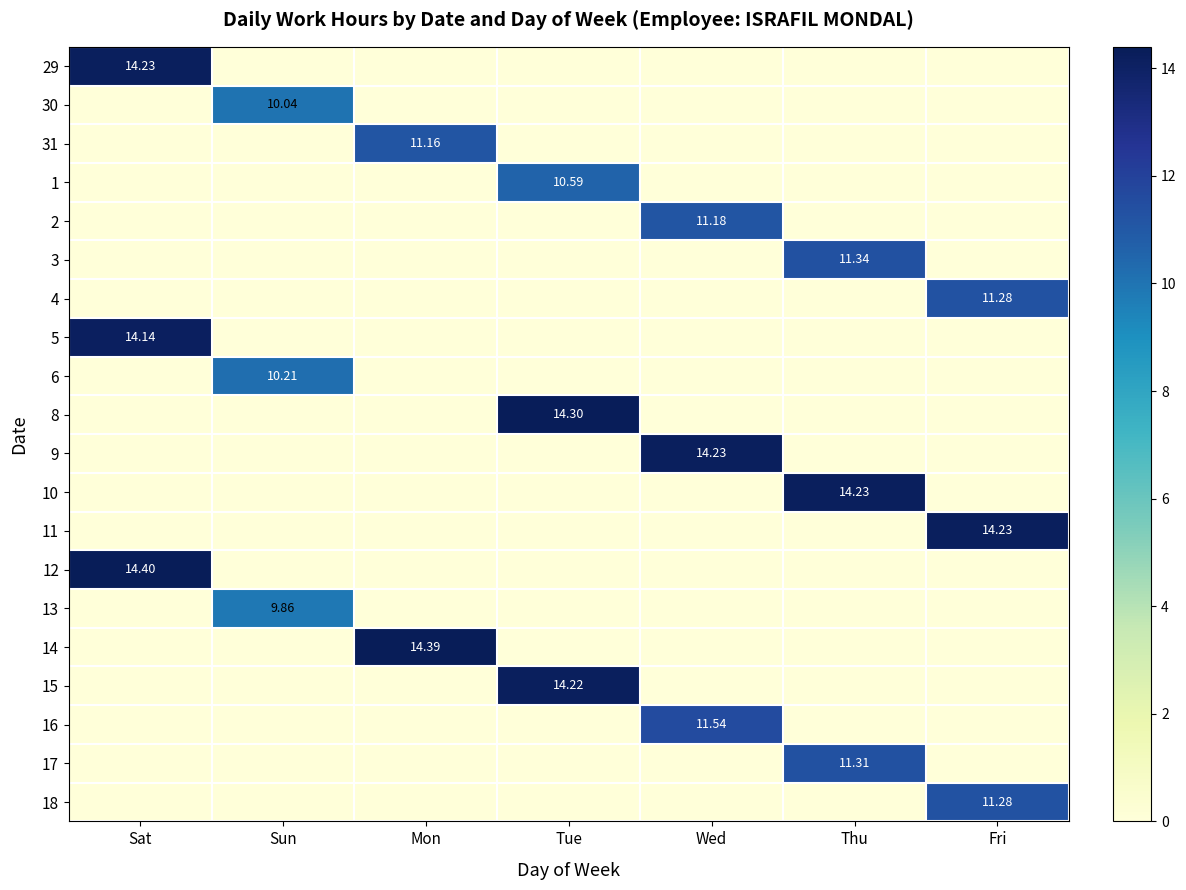

What is the greatest value displayed?

14.4